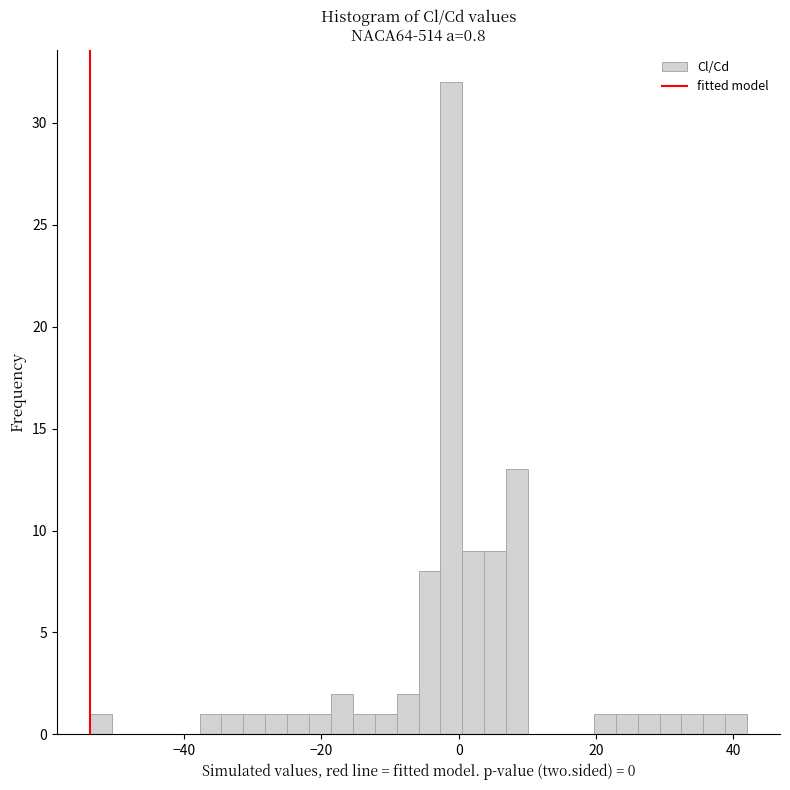

Around what value on the x-axis is the tallest bar? Give the approximate position of its centre, as read against the axis.

-2